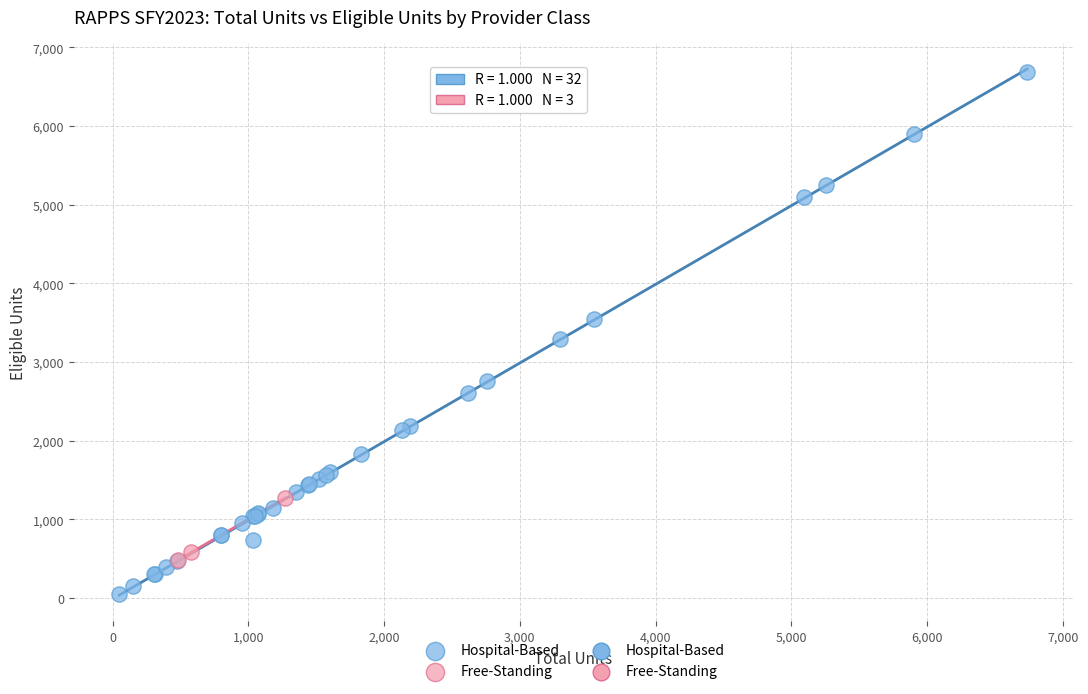

Which series contains the highest Y value?

Hospital-Based